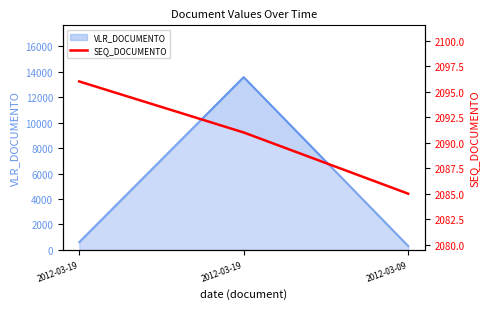

Does the chart have visible grid lines?

No